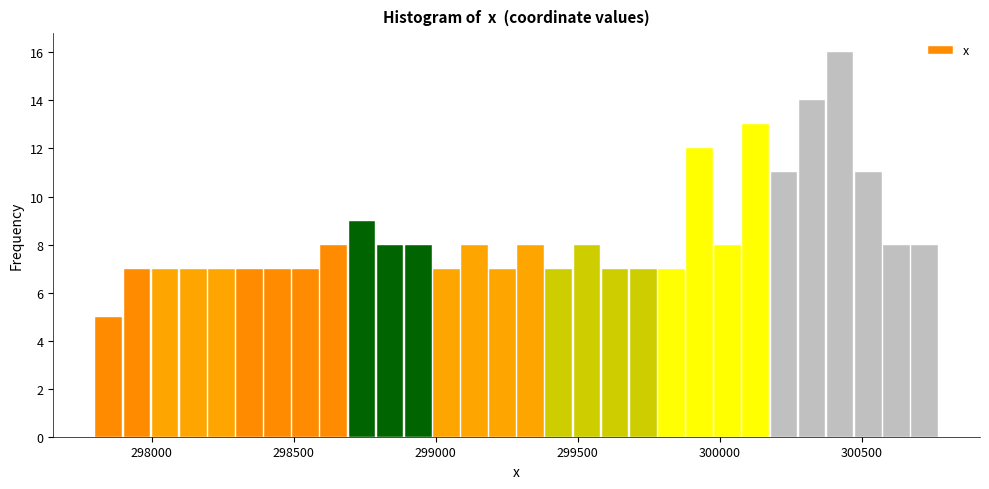

Read against the x-axis, roughly where is the centre of the tallest bar?

300400